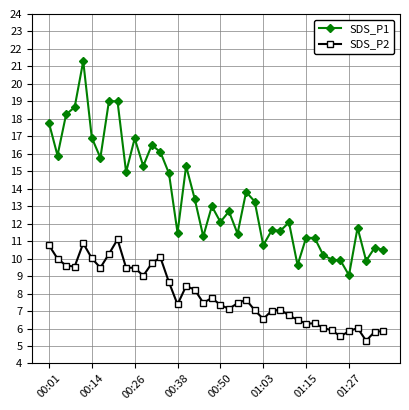

Which series has the widest spread of values?

SDS_P1